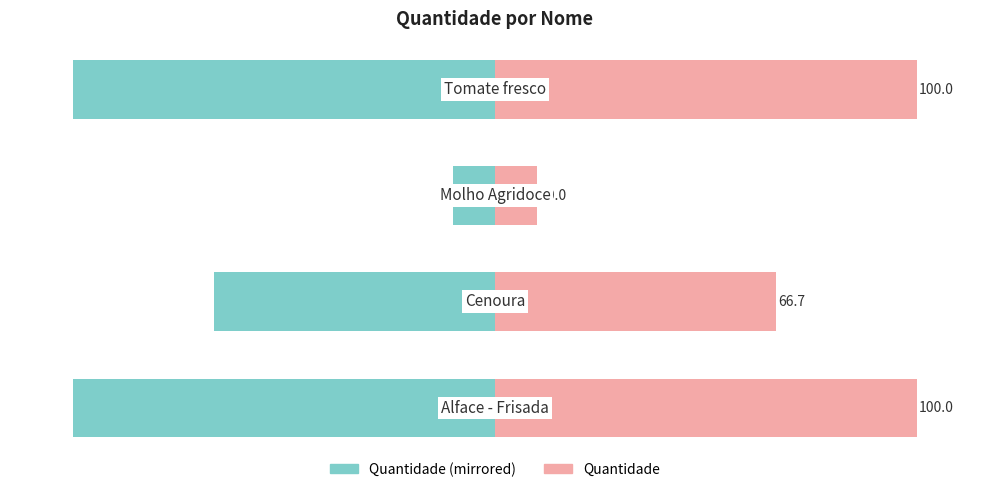

What is the difference between the second highest and minimum values in the Quantidade (left) series?

33.3